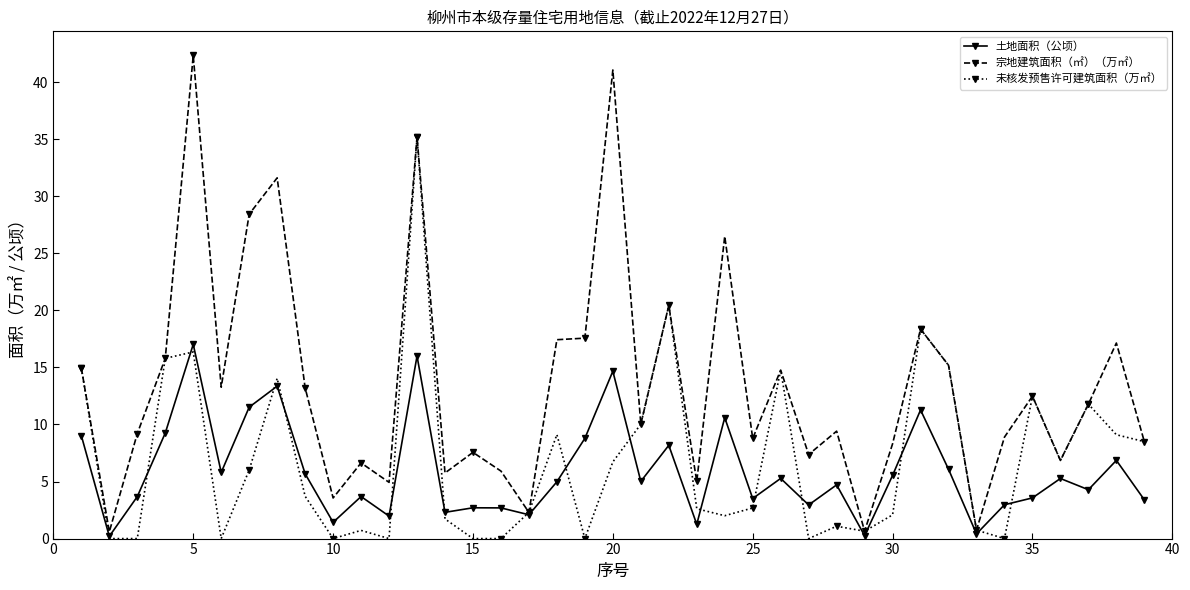

List the series in order of their peak value, highest first.

宗地建筑面积（㎡）（万㎡）, 未核发预售许可建筑面积（万㎡）, 土地面积（公顷）